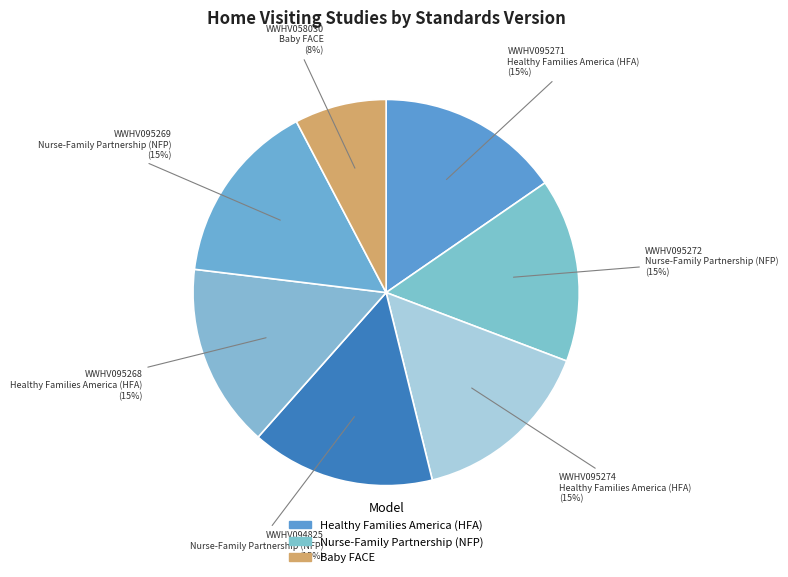

How many segments does this pie chart have?

7